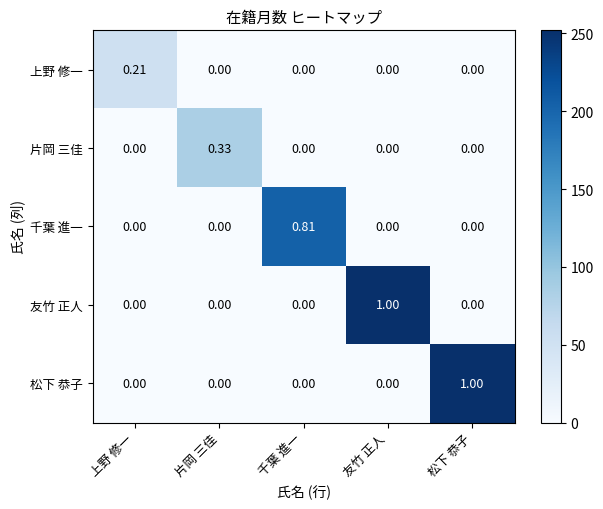

At which label does 友竹 正人 reach its peak?

友竹 正人